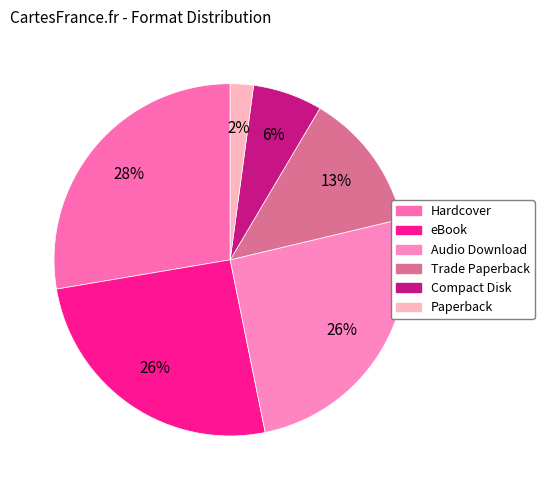

What percentage do Audio Download and Compact Disk together represent?

31.9%